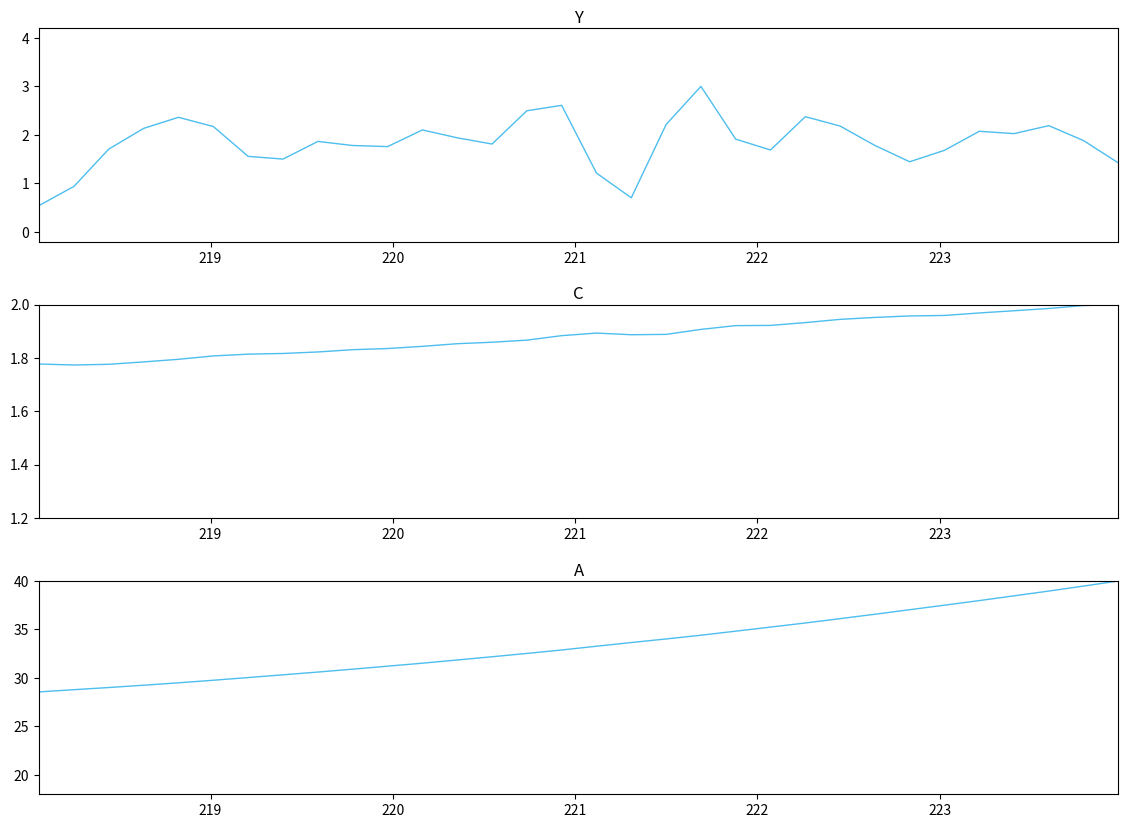

What is the difference between the second highest and second lowest values in the A series?

10.7